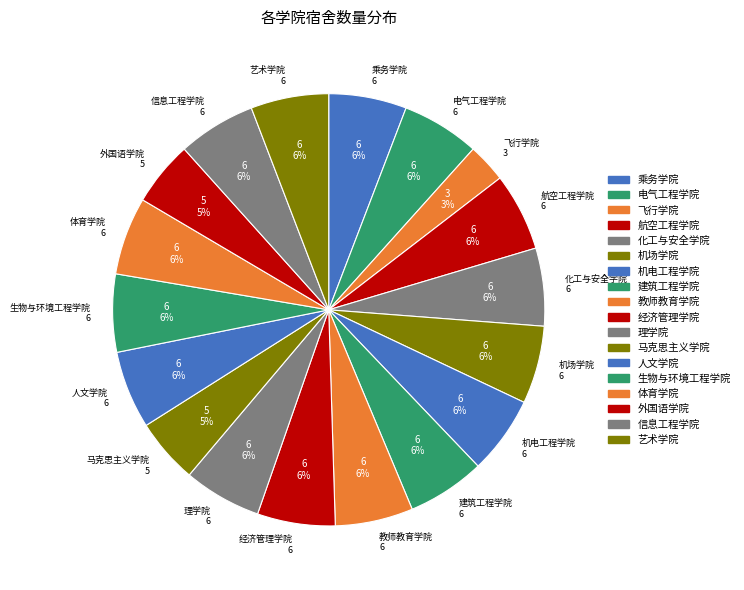

Approximately how many times larger is the value at 信息工程学院 compared to 经济管理学院?

1.0